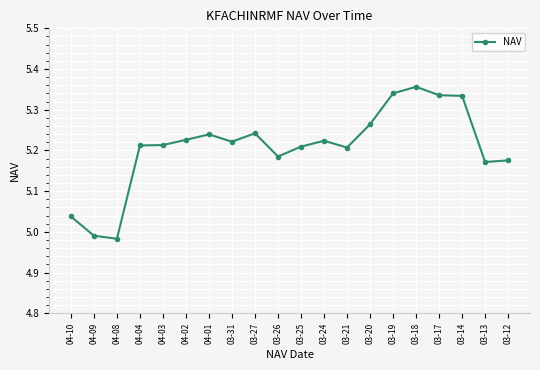

The chart shows a value of 2.1 at 03-19. True or false?

False